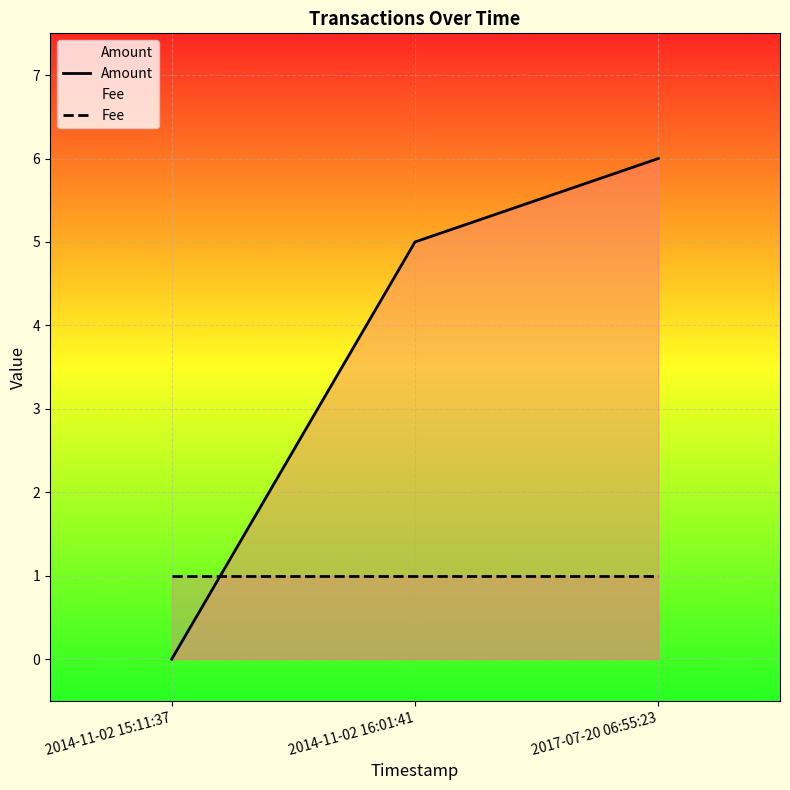

List the series in order of their peak value, highest first.

Amount, Fee